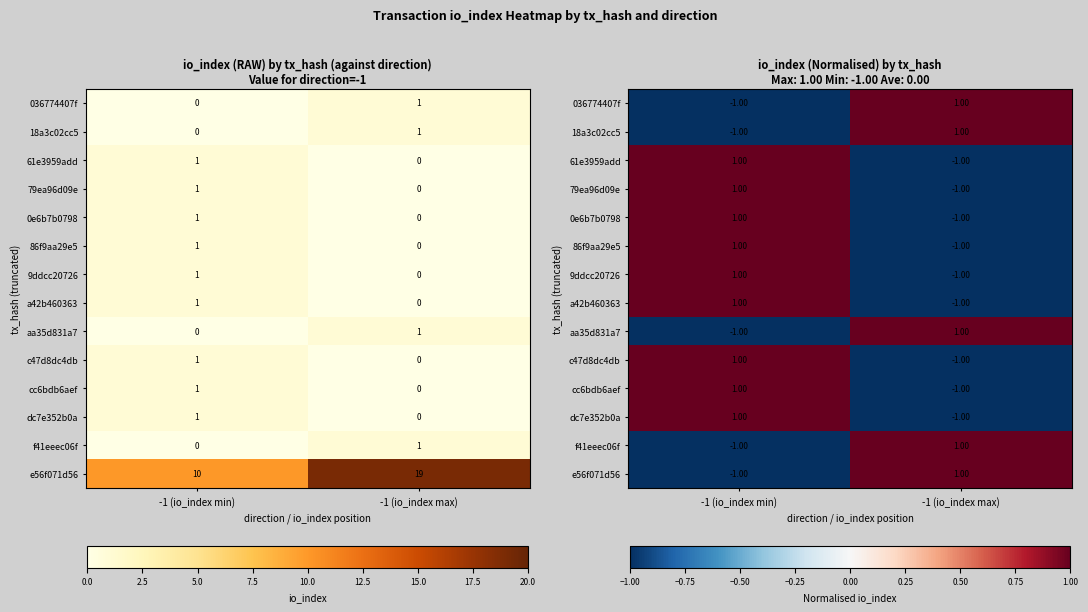

At which label does 61e3959add first exceed 0?

-1 (io_index min)